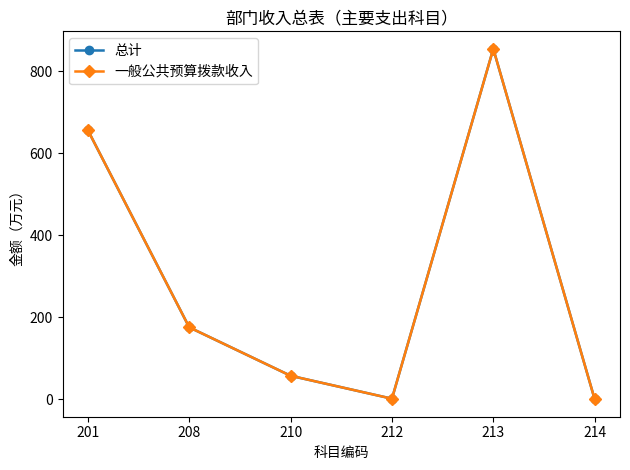

What are all the series names shown in the legend?

总计, 一般公共预算拨款收入